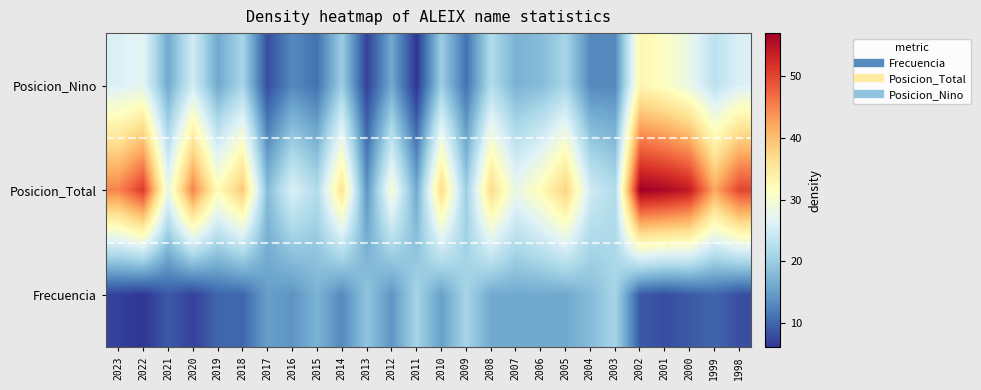

Which label corresponds to the largest value in the chart?

2002